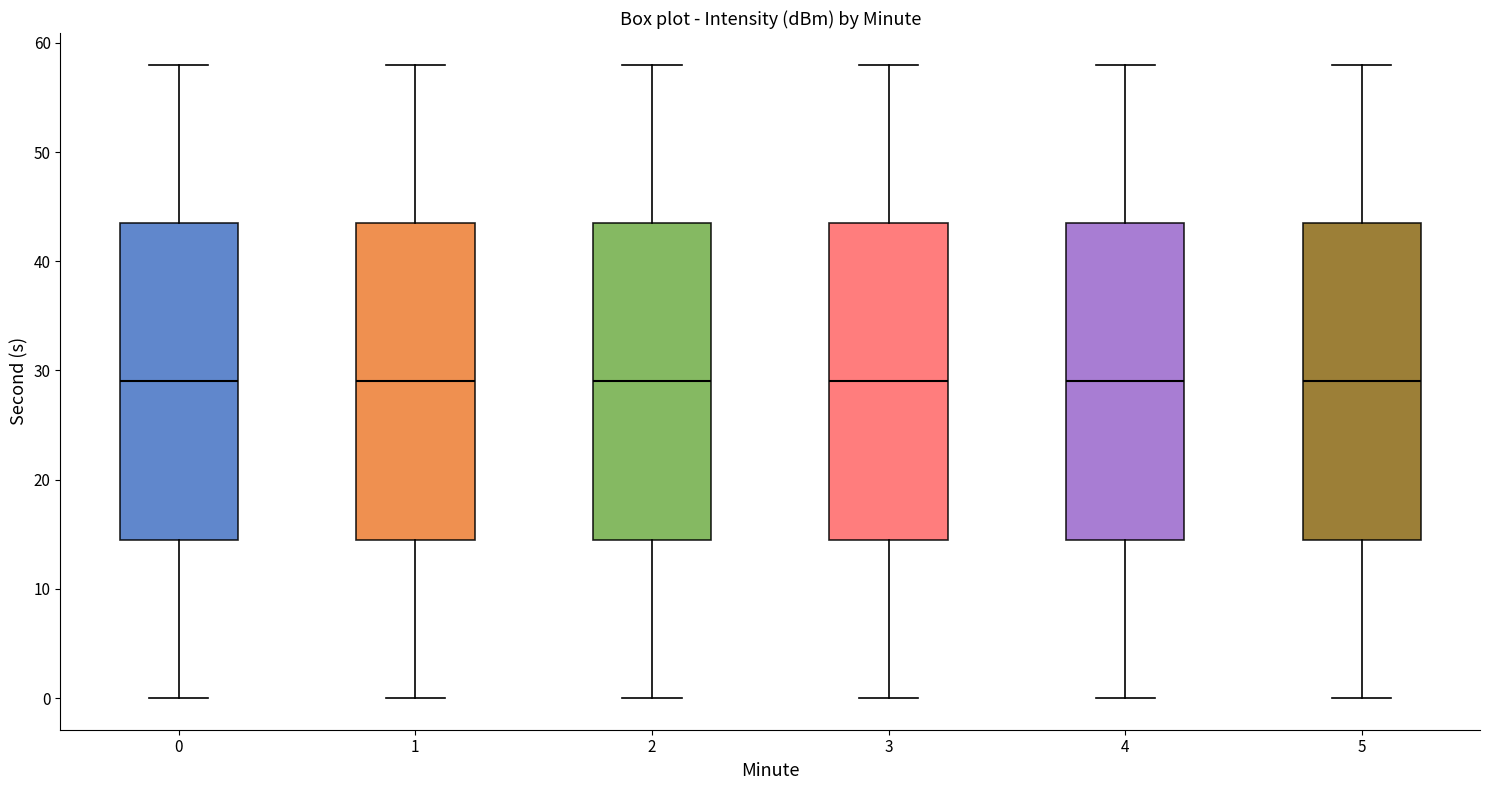

Reading left to right, transcribe this box plot: for each box, give where its median line is, the range the box spans, and where its two whiskers end, as read against the y-axis. The values are not printed on the chart, so give them approximately, as read against the axis.

0: median 29, box 15 to 44, whiskers 0 to 58
1: median 29, box 15 to 44, whiskers 0 to 58
2: median 29, box 15 to 44, whiskers 0 to 58
3: median 29, box 15 to 44, whiskers 0 to 58
4: median 29, box 15 to 44, whiskers 0 to 58
5: median 29, box 15 to 44, whiskers 0 to 58